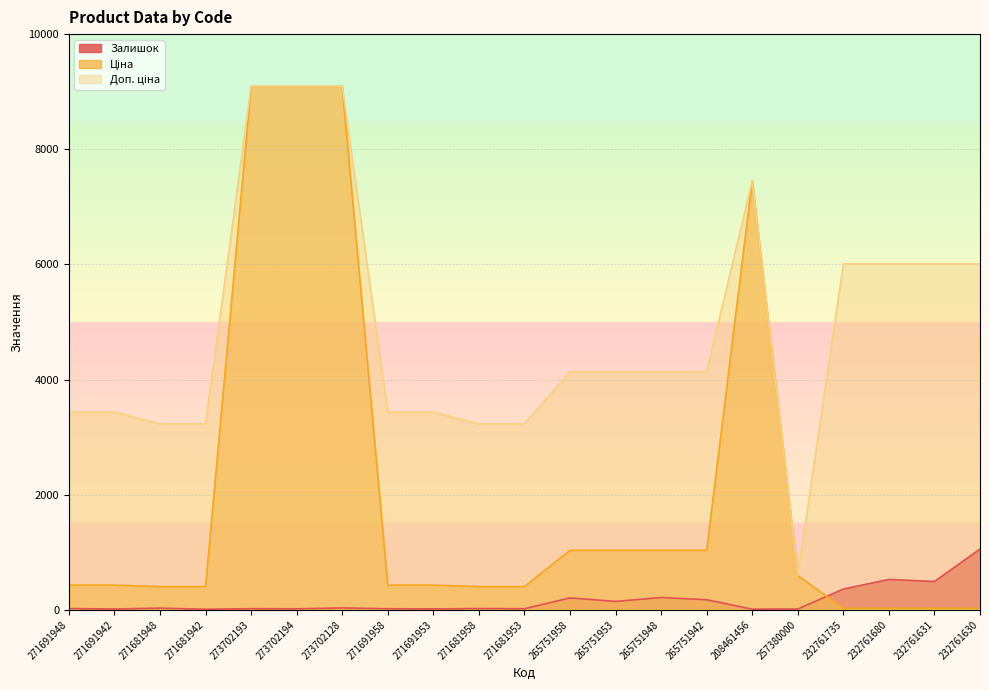

True or false: Залишок and Доп. ціна intersect in this chart.

False